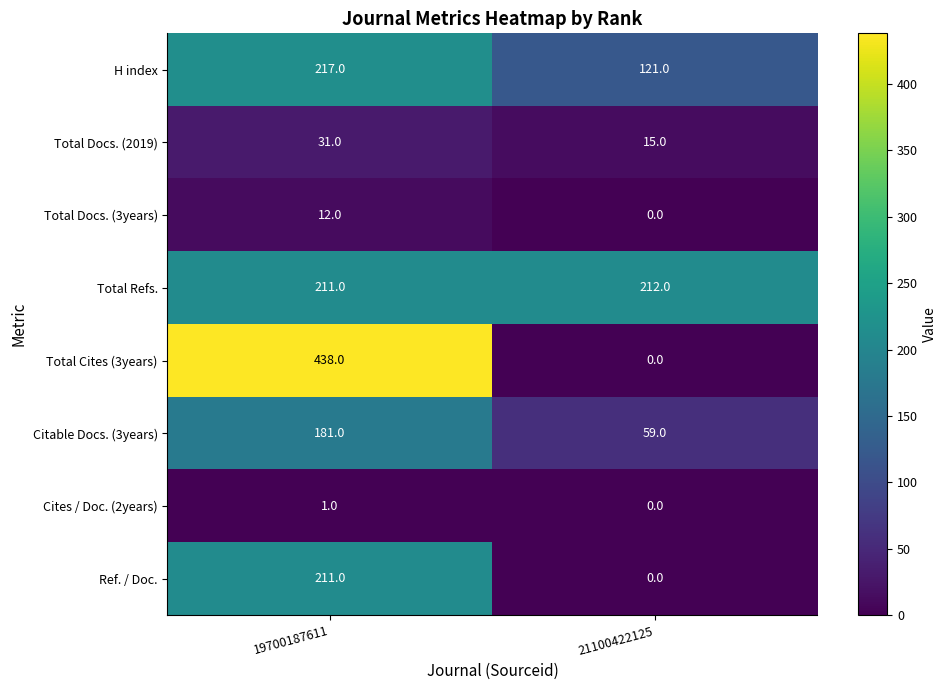

The Total Refs. series shows 211 at 19700187611. True or false?

True